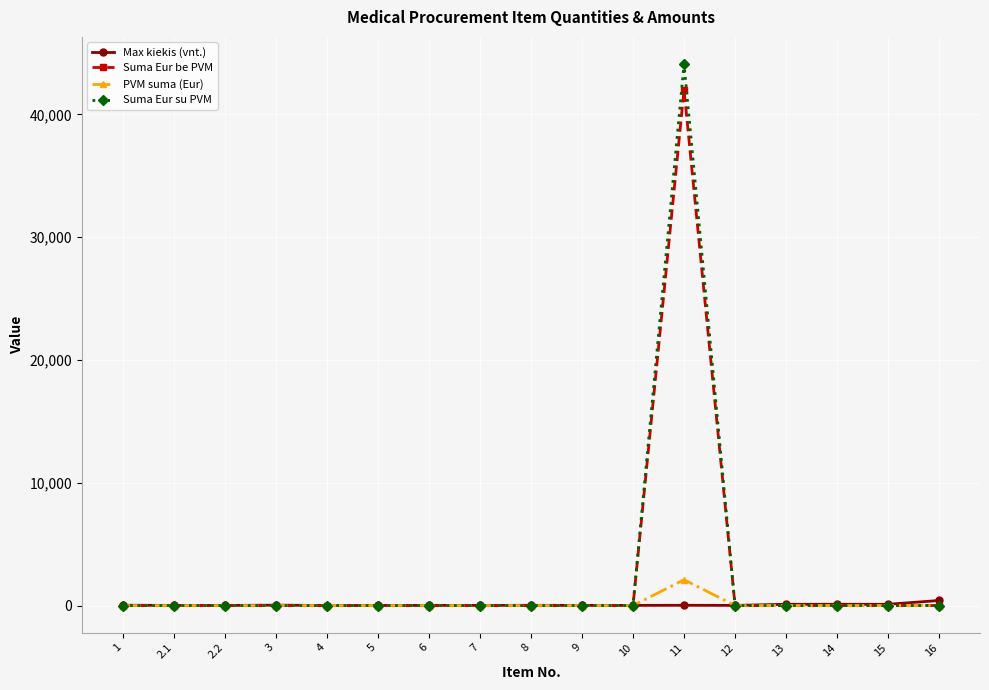

Which series has the largest range (max minus min)?

Suma Eur su PVM